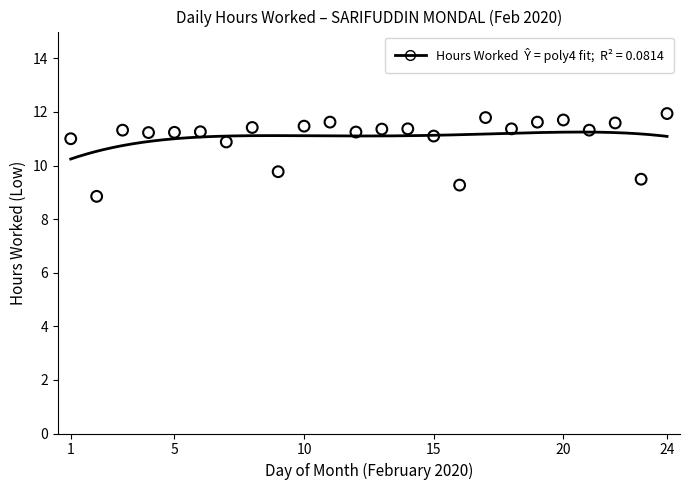

Which has a higher value, 11 or 17?

17